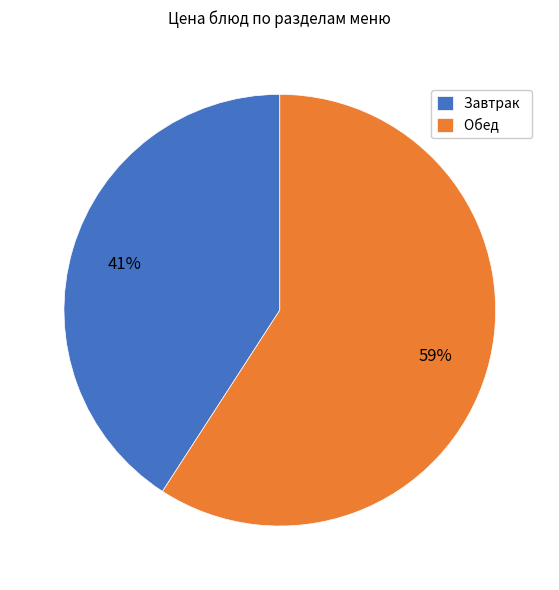

What is the smallest slice in the pie chart?

Завтрак